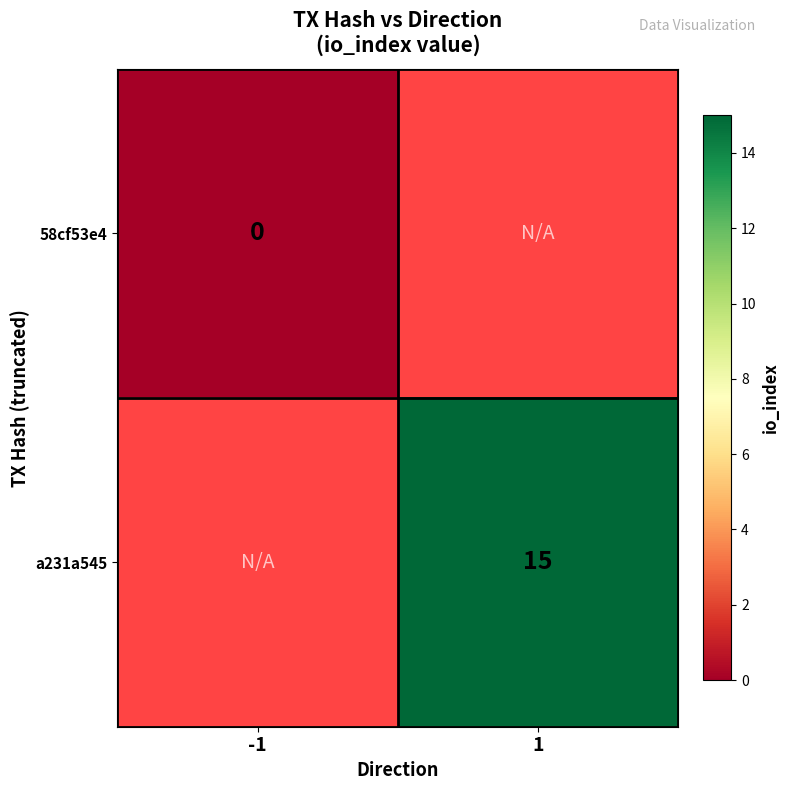

Is it true that a231a545 equals 25 at 1?

False